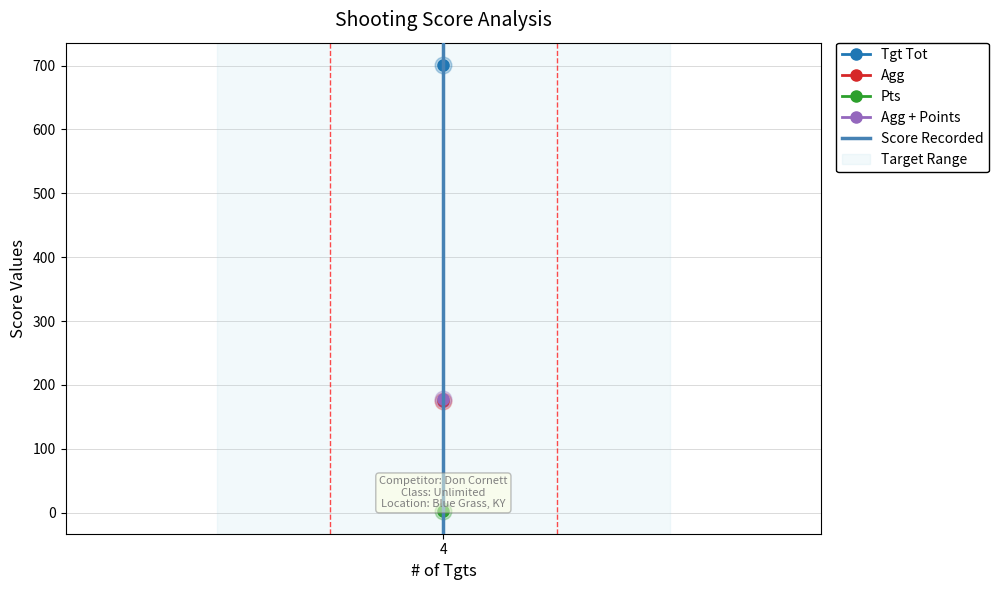

True or false: the data shows 0 at 4.

True